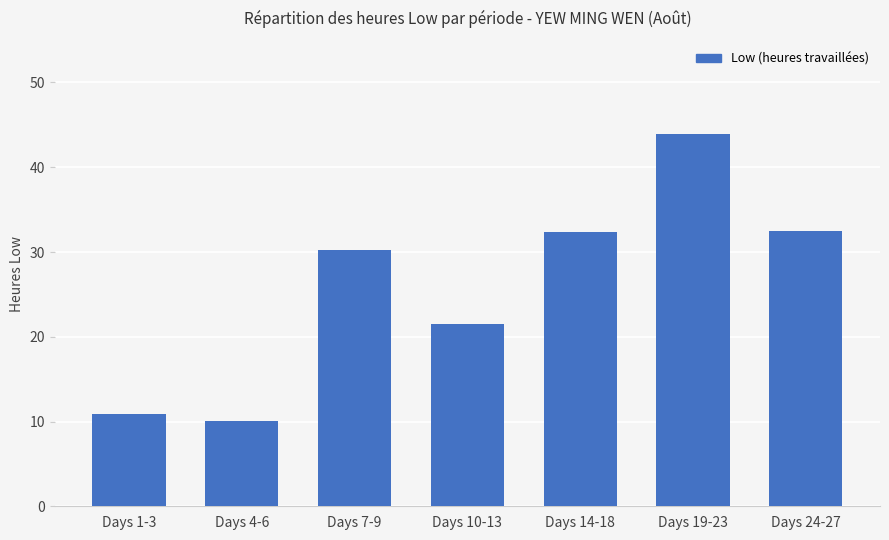

What is the difference between the second highest and minimum values?

22.5